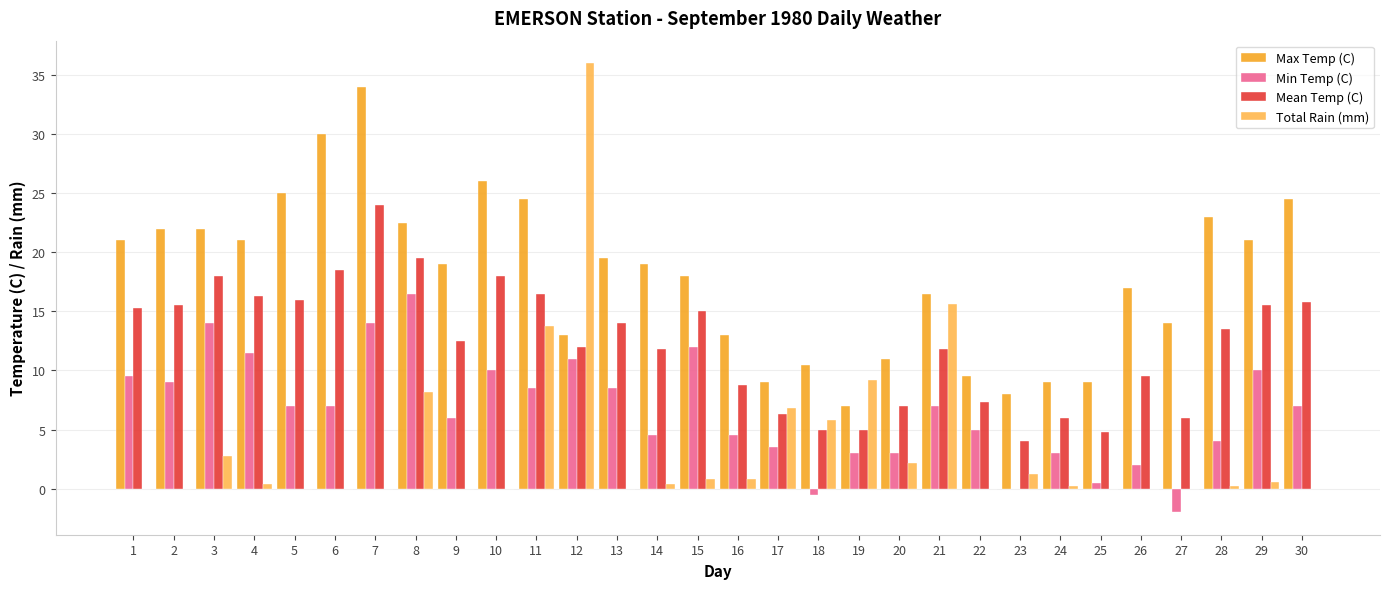

What is the sum of the Total Rain (mm) values at 30 and 8?

8.2